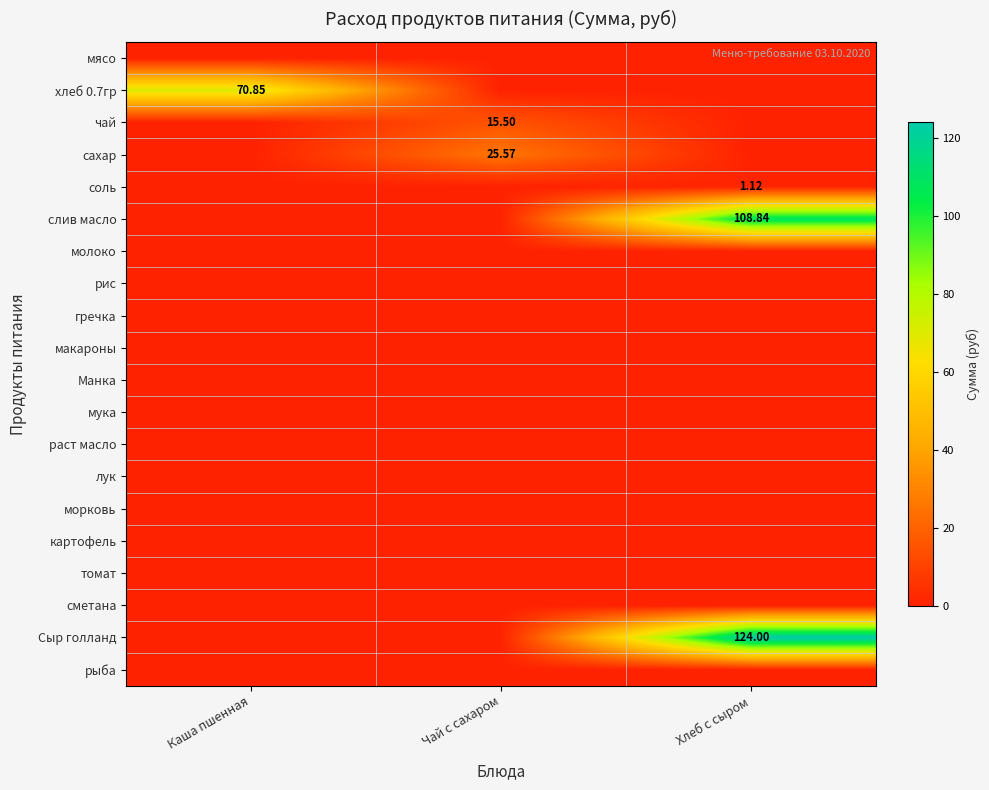

Which category has the highest value across all series?

Хлеб с сыром